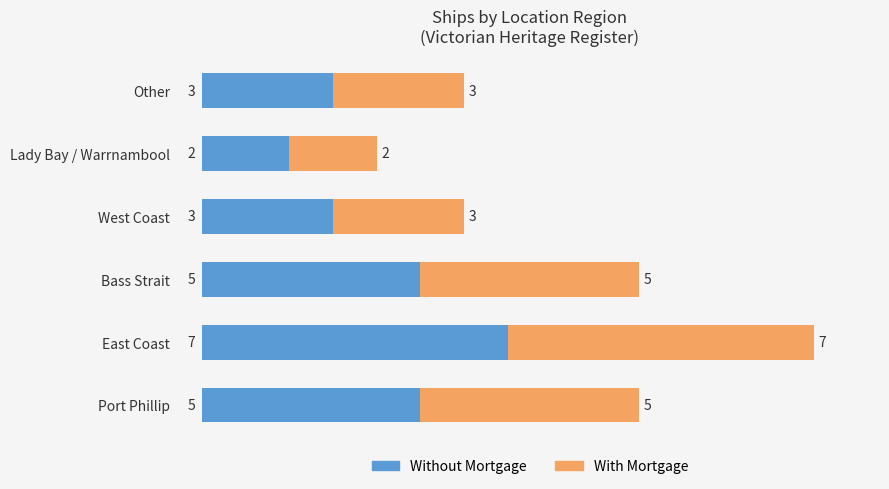

How many Without Mortgage values are between 3 and 5?

4